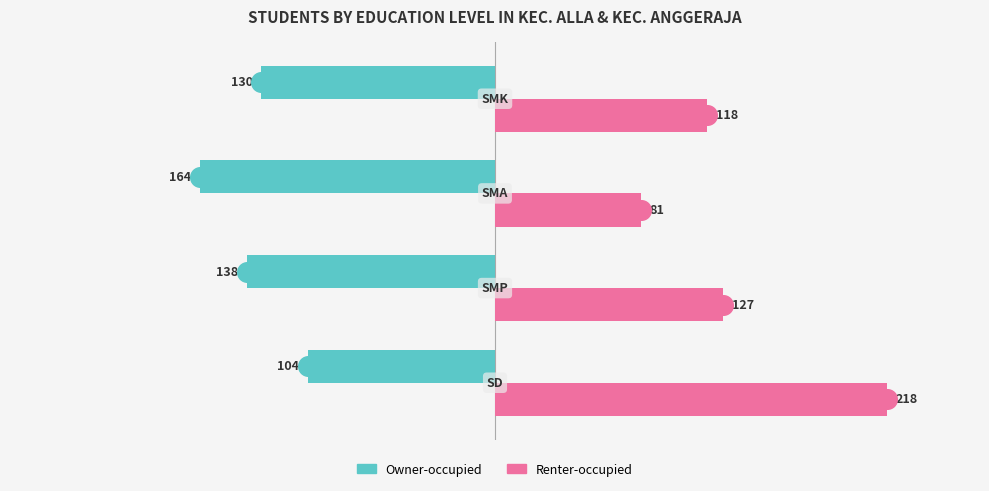

Which series reaches the maximum Y coordinate?

Renter-occupied